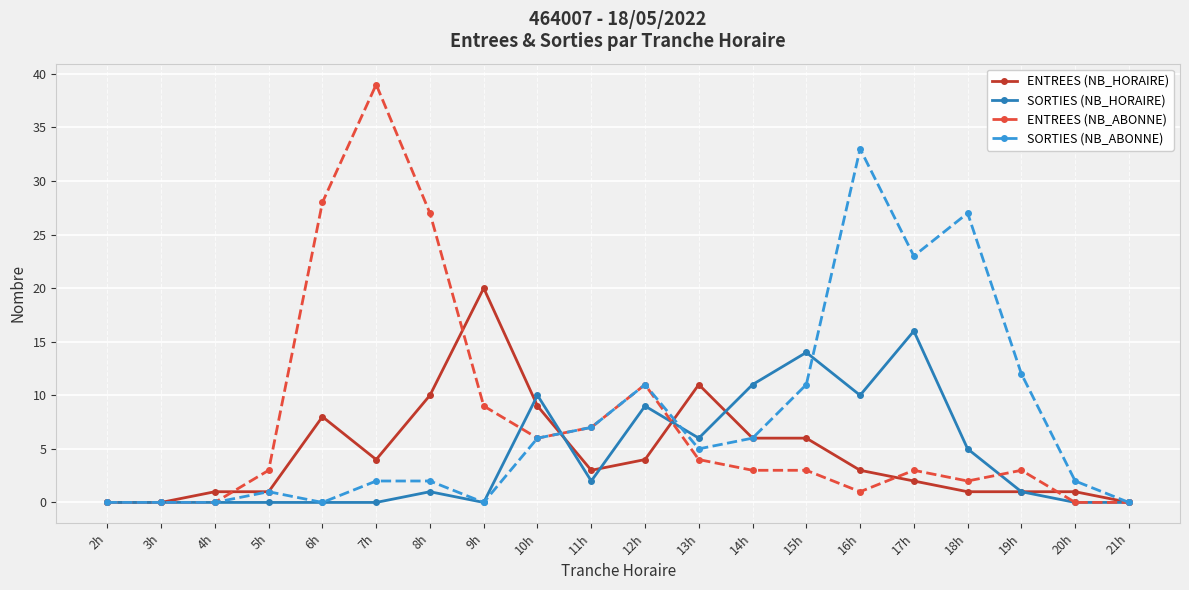

What is the difference between the second highest and minimum values in the ENTREES (NB_HORAIRE) series?

11